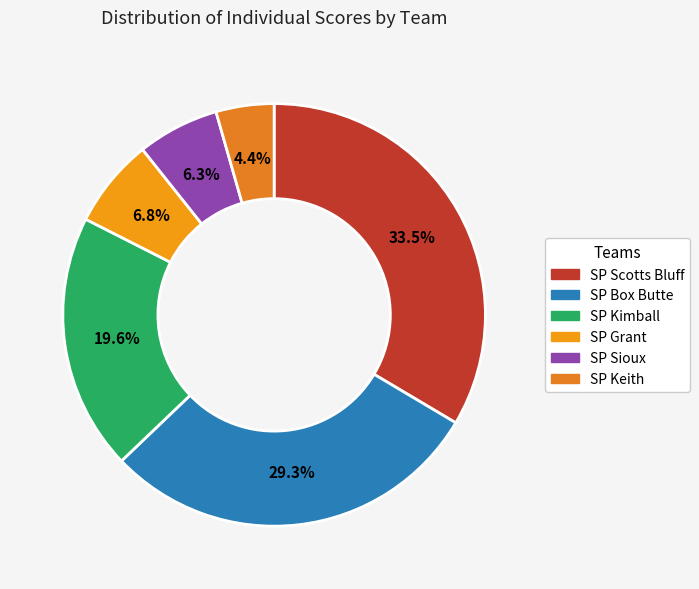

What is the smallest slice in the pie chart?

SP Keith